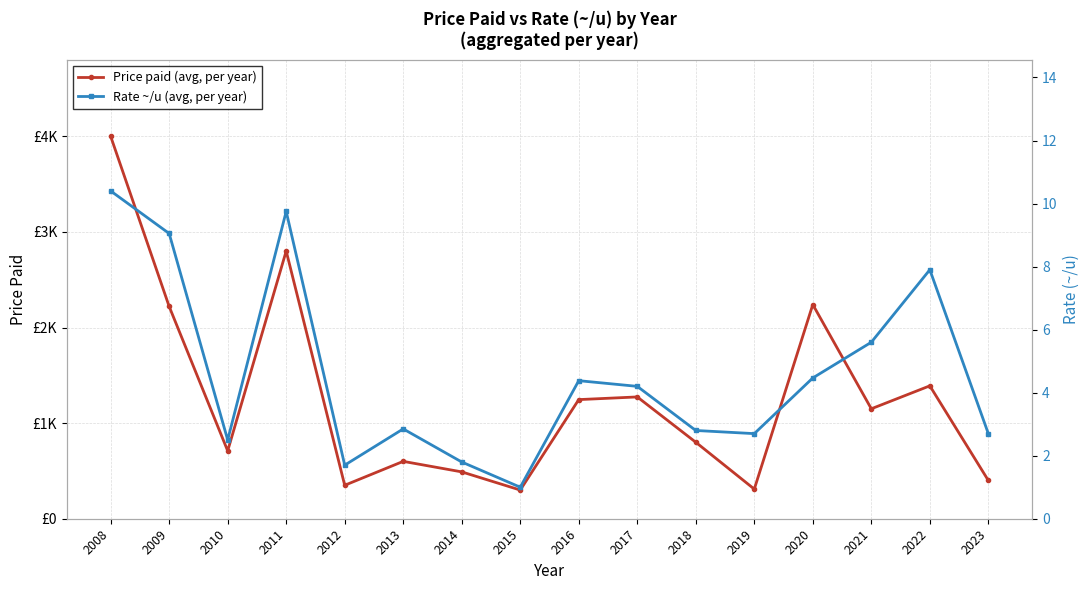

Rank the series at 2021 from highest to lowest value.

Price paid (avg, per year), Rate ~/u (avg, per year)